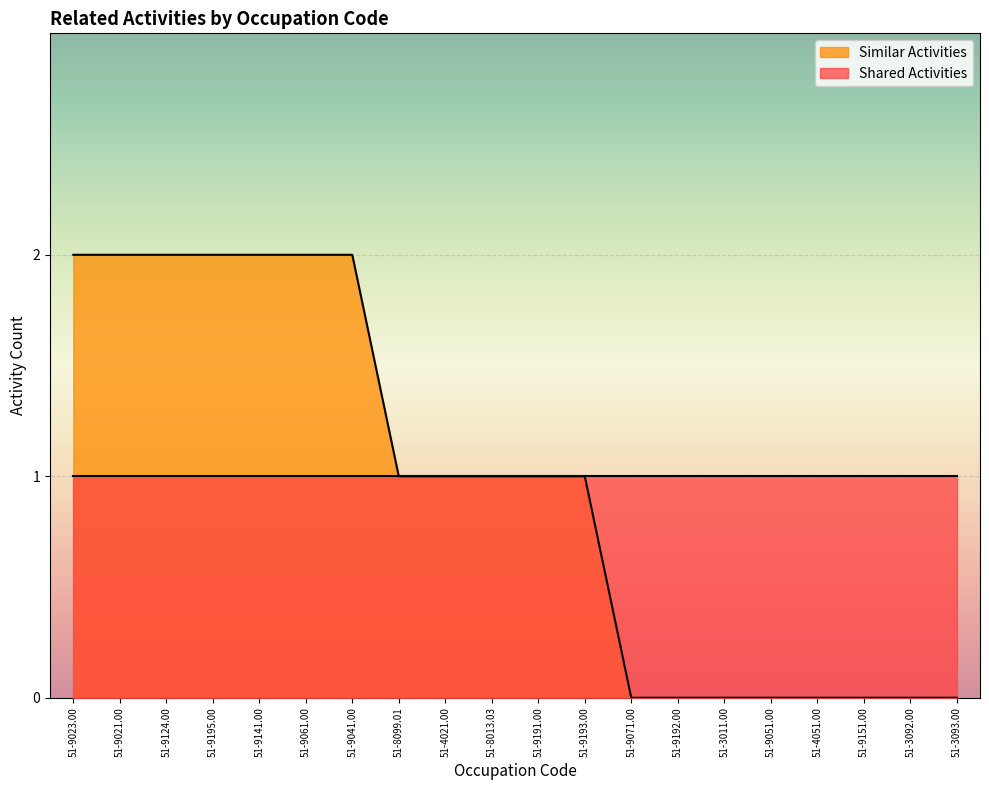

How many lines are shown in the chart?

2